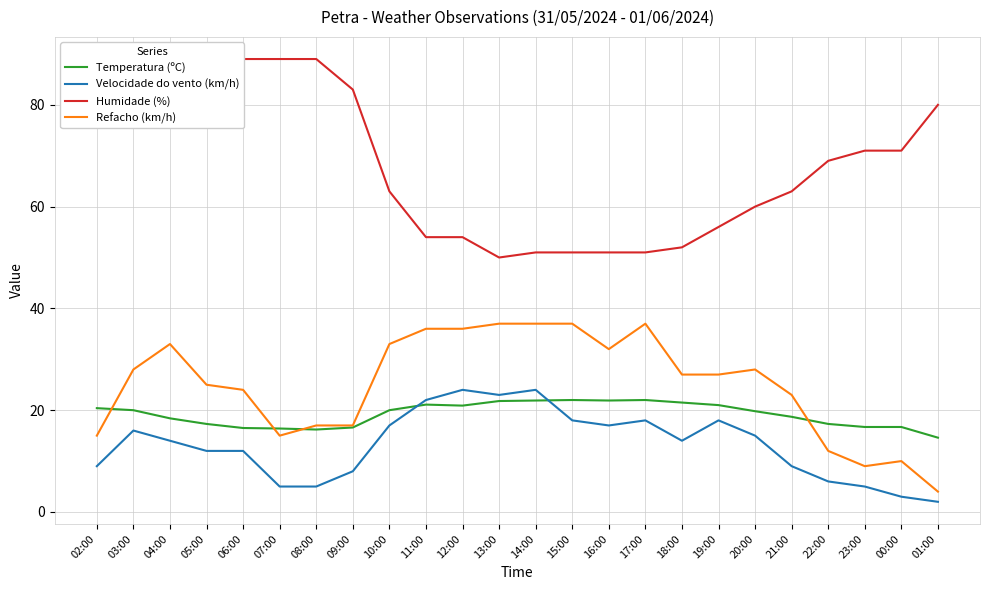

Which category has the highest value across all series?

06:00